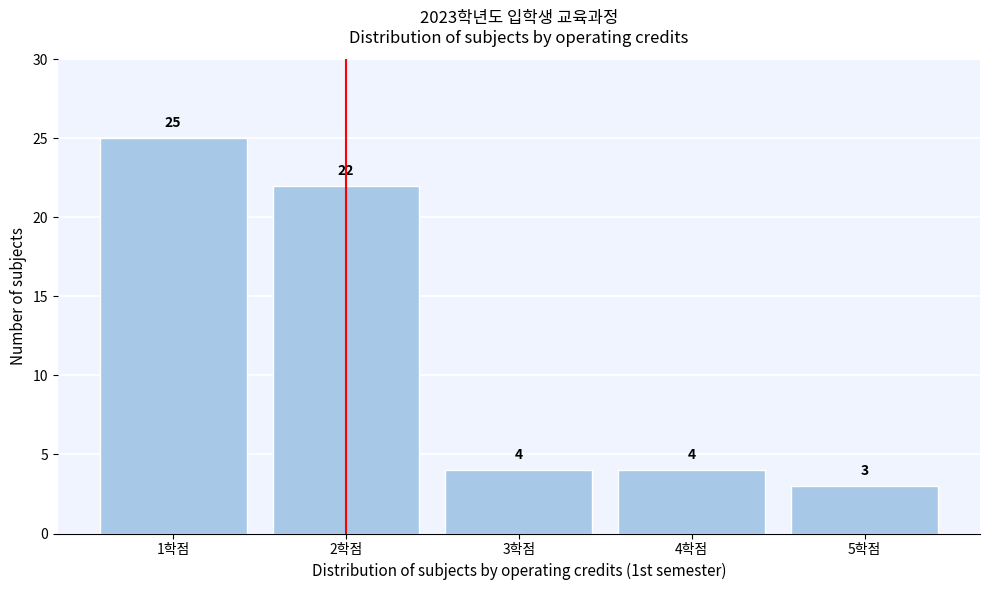

Reading left to right, what are all the values shown in this chart?

25	22	4	4	3